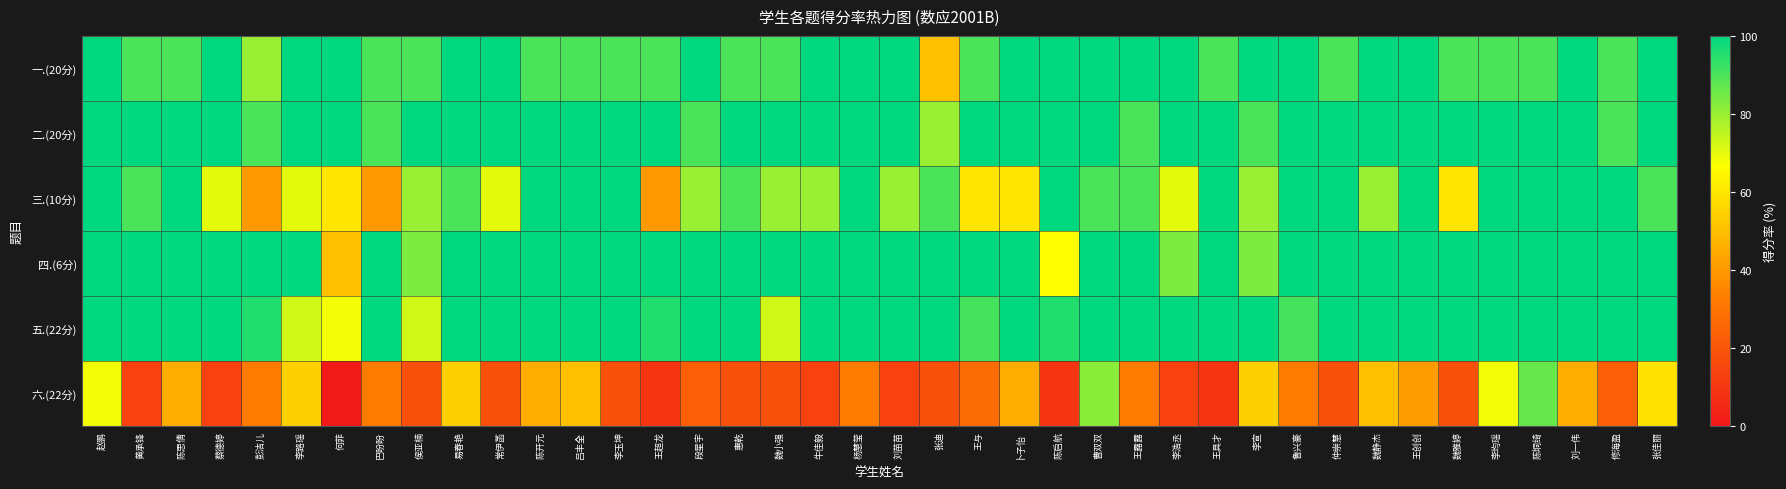

Reading right to left, list all the values displayed in this chart.

一.(20分): 张佳丽=100.0	修海盈=90.0	刘一伟=100.0	陈垌绮=90.0	李均瑶=90.0	魏雅婷=90.0	王创创=100.0	魏静杰=100.0	仲崇慧=90.0	鲁兴豪=100.0	李宣=100.0	王具才=90.0	李浩丞=100.0	王露露=100.0	曹双双=100.0	陈启航=100.0	卜子怡=100.0	王与=90.0	张迪=50.0	刘苗苗=100.0	杨慧莹=100.0	牛佳毅=100.0	魏小强=90.0	惠乾=90.0	段星宇=100.0	王超龙=90.0	李玉坤=90.0	吕丰全=90.0	陈开元=90.0	常伊菡=100.0	易春艳=100.0	侯亚楠=90.0	巴盼盼=90.0	何菲=100.0	李路瑶=100.0	彭洁儿=80.0	蔡德婷=100.0	陈思倩=90.0	黄承锋=90.0	赵鹏=100.0
二.(20分): 张佳丽=100.0	修海盈=90.0	刘一伟=100.0	陈垌绮=100.0	李均瑶=100.0	魏雅婷=100.0	王创创=100.0	魏静杰=100.0	仲崇慧=100.0	鲁兴豪=100.0	李宣=90.0	王具才=100.0	李浩丞=100.0	王露露=90.0	曹双双=100.0	陈启航=100.0	卜子怡=100.0	王与=100.0	张迪=80.0	刘苗苗=100.0	杨慧莹=100.0	牛佳毅=100.0	魏小强=100.0	惠乾=100.0	段星宇=90.0	王超龙=100.0	李玉坤=100.0	吕丰全=100.0	陈开元=100.0	常伊菡=100.0	易春艳=100.0	侯亚楠=100.0	巴盼盼=90.0	何菲=100.0	李路瑶=100.0	彭洁儿=90.0	蔡德婷=100.0	陈思倩=100.0	黄承锋=100.0	赵鹏=100.0
三.(10分): 张佳丽=90.0	修海盈=100.0	刘一伟=100.0	陈垌绮=100.0	李均瑶=100.0	魏雅婷=60.0	王创创=100.0	魏静杰=80.0	仲崇慧=100.0	鲁兴豪=100.0	李宣=80.0	王具才=100.0	李浩丞=70.0	王露露=90.0	曹双双=90.0	陈启航=100.0	卜子怡=60.0	王与=60.0	张迪=90.0	刘苗苗=80.0	杨慧莹=100.0	牛佳毅=80.0	魏小强=80.0	惠乾=90.0	段星宇=80.0	王超龙=40.0	李玉坤=100.0	吕丰全=100.0	陈开元=100.0	常伊菡=70.0	易春艳=90.0	侯亚楠=80.0	巴盼盼=40.0	何菲=60.0	李路瑶=70.0	彭洁儿=40.0	蔡德婷=70.0	陈思倩=100.0	黄承锋=90.0	赵鹏=100.0
四.(6分): 张佳丽=100.0	修海盈=100.0	刘一伟=100.0	陈垌绮=100.0	李均瑶=100.0	魏雅婷=100.0	王创创=100.0	魏静杰=100.0	仲崇慧=100.0	鲁兴豪=100.0	李宣=83.3	王具才=100.0	李浩丞=83.3	王露露=100.0	曹双双=100.0	陈启航=66.7	卜子怡=100.0	王与=100.0	张迪=100.0	刘苗苗=100.0	杨慧莹=100.0	牛佳毅=100.0	魏小强=100.0	惠乾=100.0	段星宇=100.0	王超龙=100.0	李玉坤=100.0	吕丰全=100.0	陈开元=100.0	常伊菡=100.0	易春艳=100.0	侯亚楠=83.3	巴盼盼=100.0	何菲=50.0	李路瑶=100.0	彭洁儿=100.0	蔡德婷=100.0	陈思倩=100.0	黄承锋=100.0	赵鹏=100.0
五.(22分): 张佳丽=100.0	修海盈=100.0	刘一伟=100.0	陈垌绮=100.0	李均瑶=100.0	魏雅婷=100.0	王创创=100.0	魏静杰=100.0	仲崇慧=100.0	鲁兴豪=90.9	李宣=100.0	王具才=100.0	李浩丞=100.0	王露露=100.0	曹双双=100.0	陈启航=95.5	卜子怡=100.0	王与=90.9	张迪=100.0	刘苗苗=100.0	杨慧莹=100.0	牛佳毅=100.0	魏小强=72.7	惠乾=100.0	段星宇=100.0	王超龙=95.5	李玉坤=100.0	吕丰全=100.0	陈开元=100.0	常伊菡=100.0	易春艳=100.0	侯亚楠=72.7	巴盼盼=100.0	何菲=68.2	李路瑶=72.7	彭洁儿=95.5	蔡德婷=100.0	陈思倩=100.0	黄承锋=100.0	赵鹏=100.0
六.(22分): 张佳丽=59.1	修海盈=22.7	刘一伟=45.5	陈垌绮=86.4	李均瑶=68.2	魏雅婷=18.2	王创创=40.9	魏静杰=50.0	仲崇慧=18.2	鲁兴豪=31.8	李宣=54.5	王具才=9.1	李浩丞=13.6	王露露=31.8	曹双双=81.8	陈启航=9.1	卜子怡=45.5	王与=27.3	张迪=18.2	刘苗苗=13.6	杨慧莹=31.8	牛佳毅=13.6	魏小强=18.2	惠乾=18.2	段星宇=22.7	王超龙=9.1	李玉坤=18.2	吕丰全=50.0	陈开元=45.5	常伊菡=18.2	易春艳=54.5	侯亚楠=18.2	巴盼盼=31.8	何菲=0.0	李路瑶=54.5	彭洁儿=31.8	蔡德婷=13.6	陈思倩=45.5	黄承锋=13.6	赵鹏=68.2